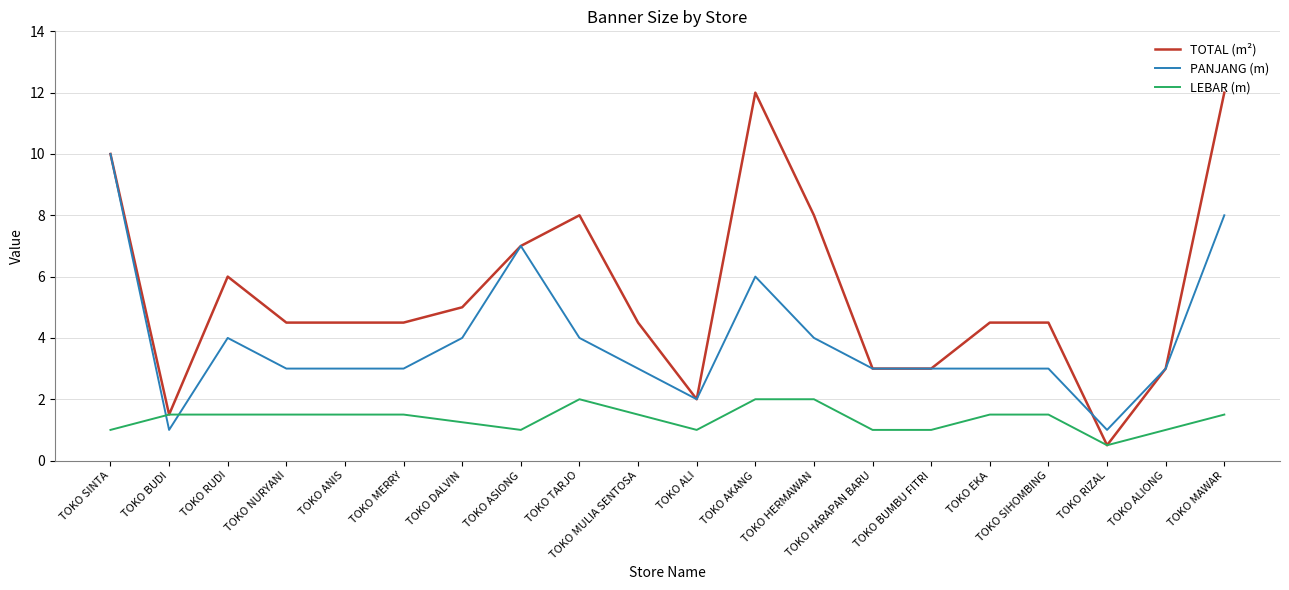

The LEBAR (m) series shows 1.2 at TOKO HERMAWAN. True or false?

False